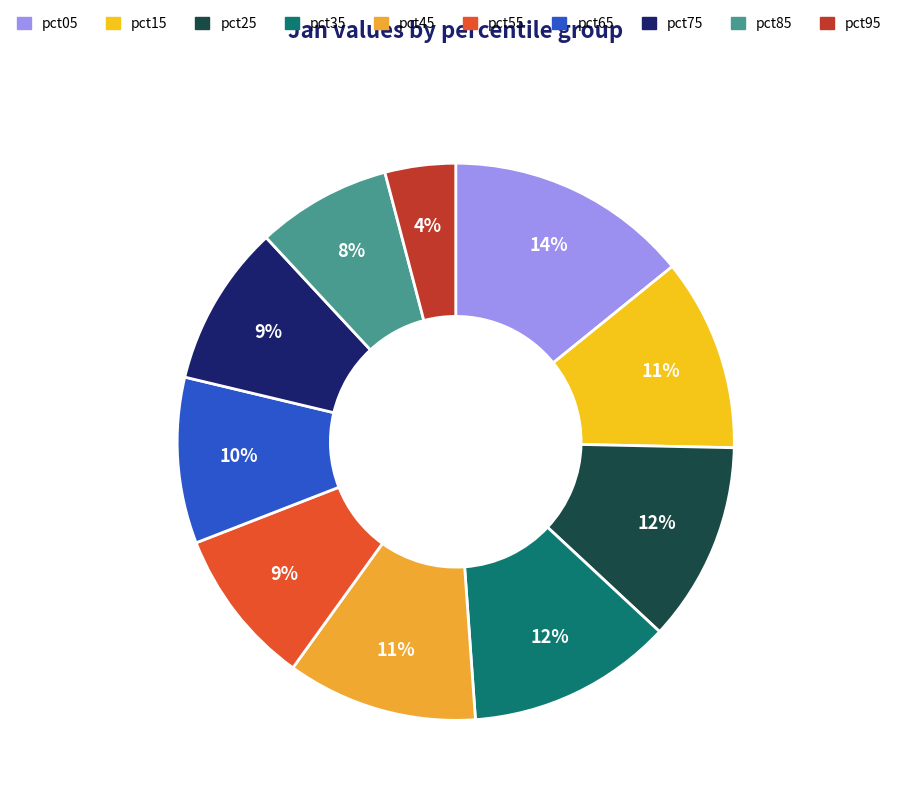

Does pct65 account for over 50% of the chart?

No